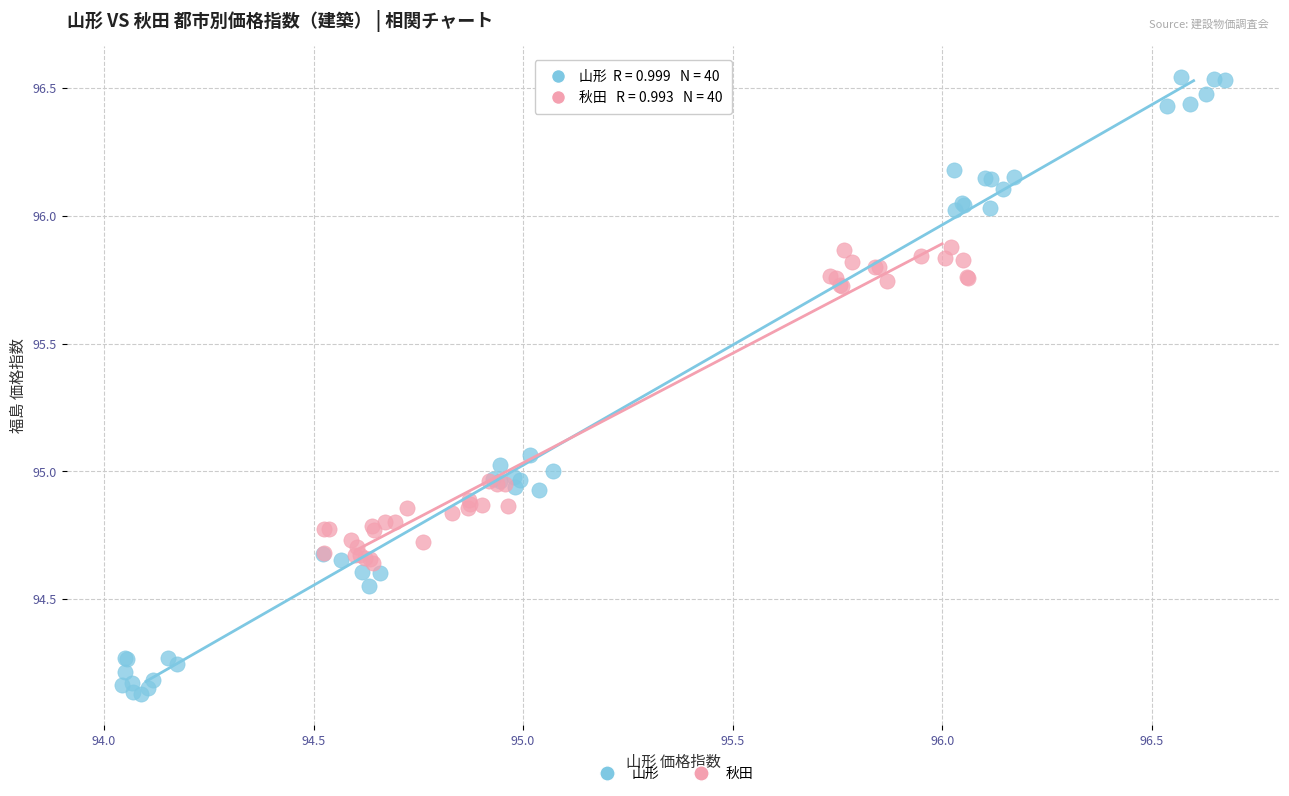

Which series reaches the minimum Y coordinate?

山形